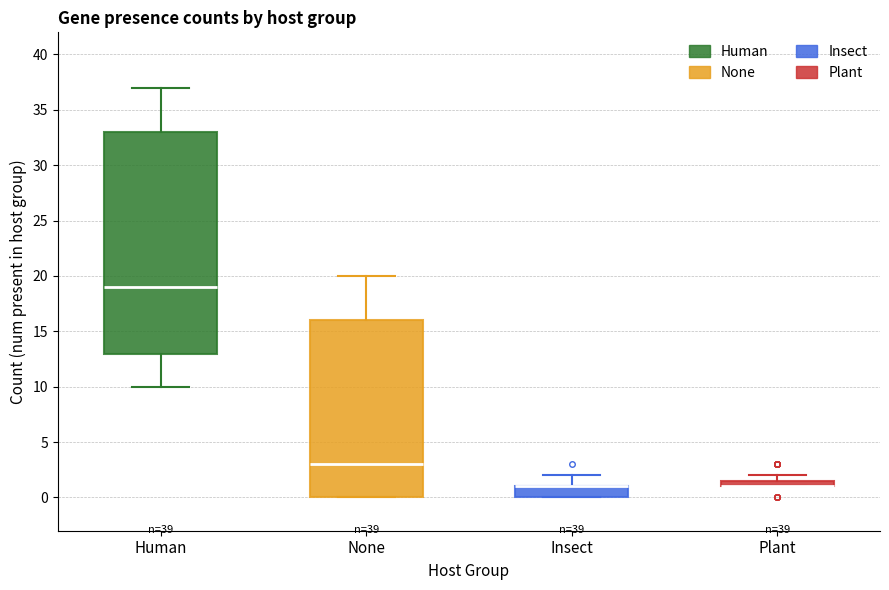

Where is the upper edge of the box for Human on the y-axis? The values are not printed on the chart, so give them approximately, as read against the axis.

33.0